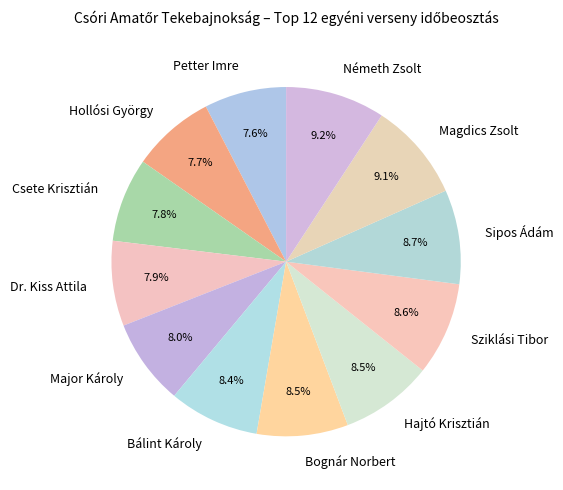

Is it true that Sziklási Tibor is 16% of the pie?

False